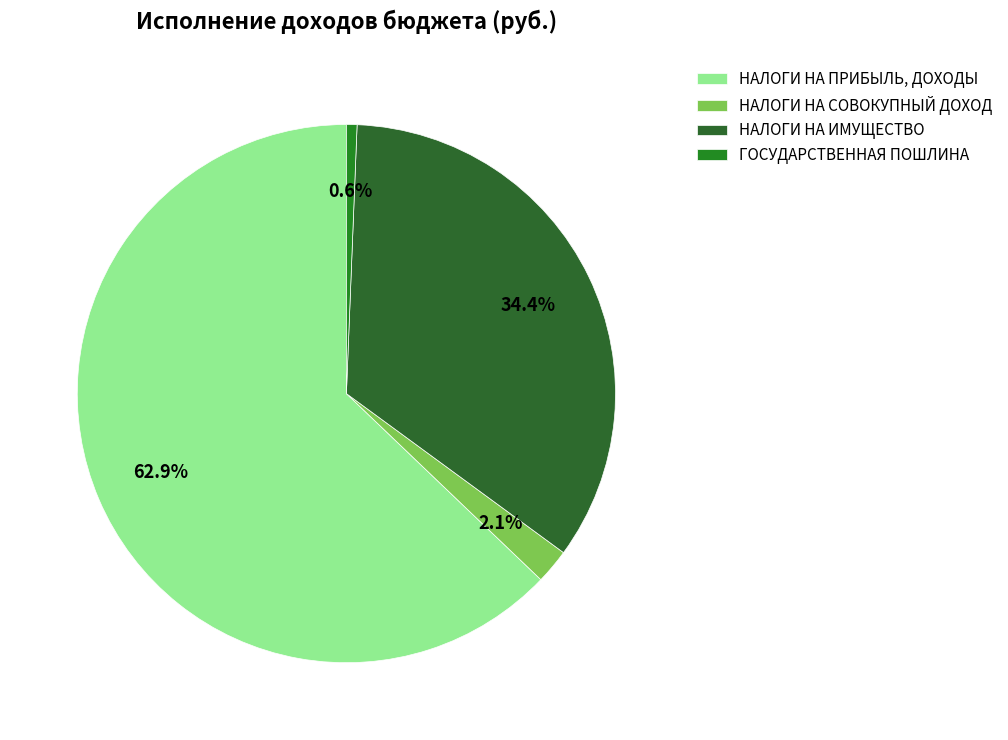

Do НАЛОГИ НА ИМУЩЕСТВО and НАЛОГИ НА СОВОКУПНЫЙ ДОХОД together represent more than half of the pie?

No